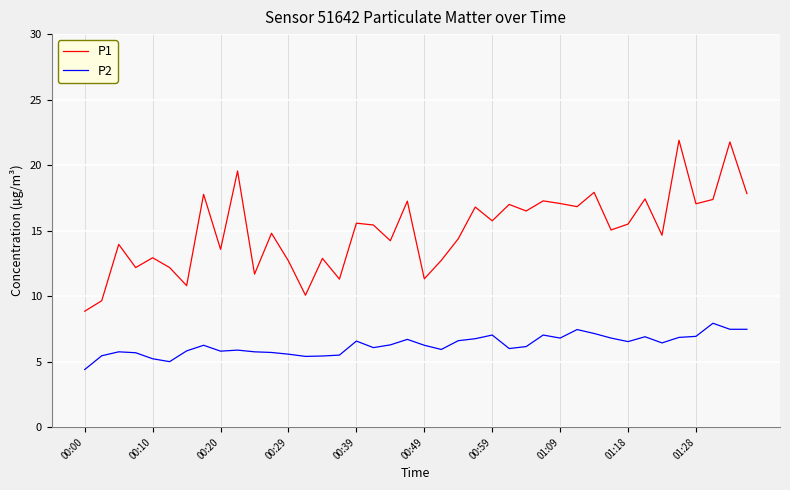

True or false: P2 has more than 1 points higher than both neighbors.

True